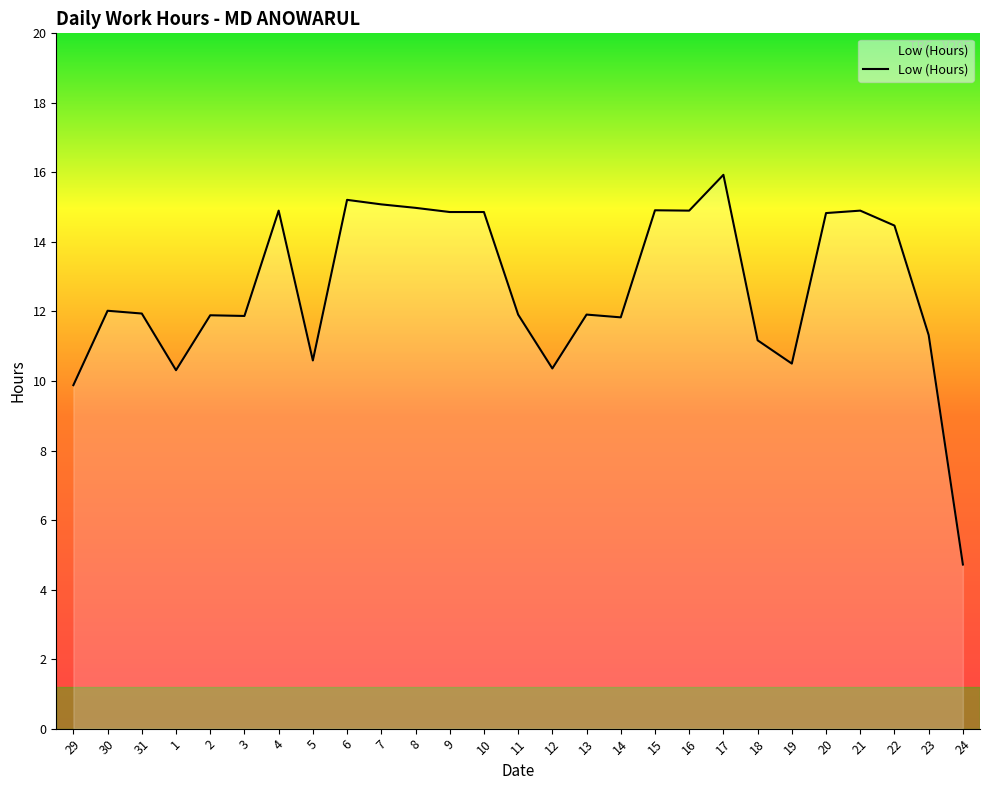

What is the difference between the maximum and minimum values?

11.2